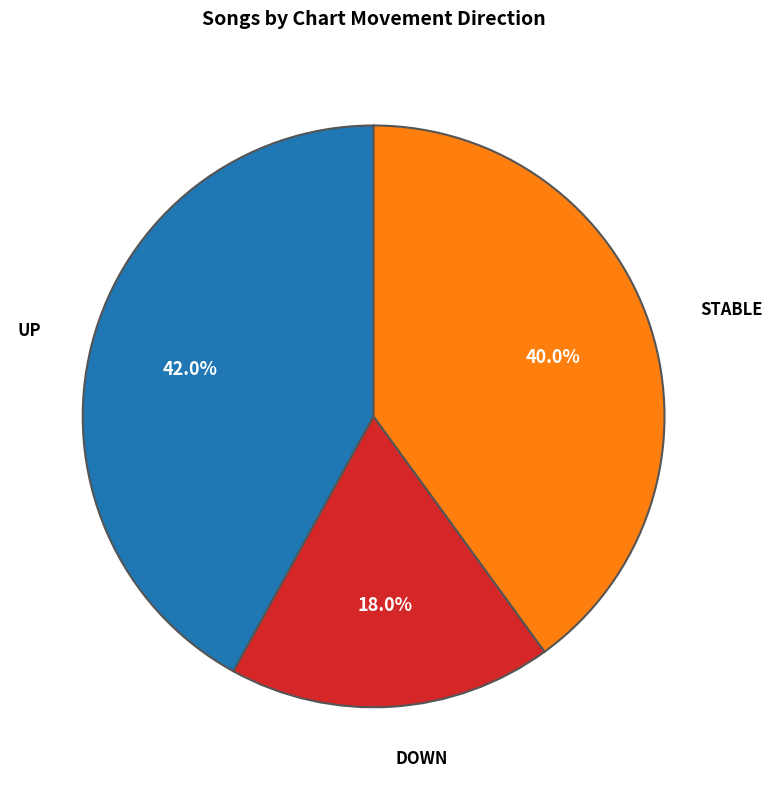

Which has a higher value, DOWN or UP?

UP